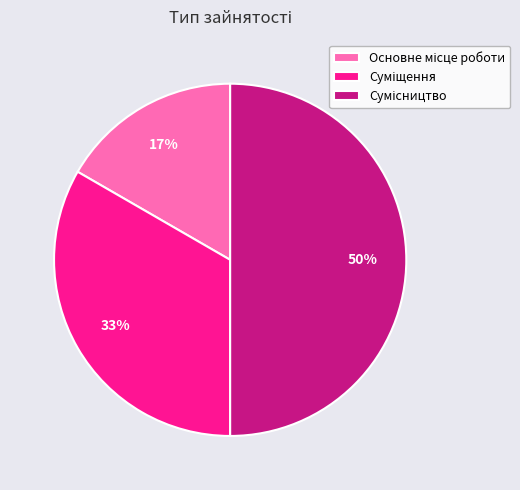

To the nearest percent, what is the average slice percentage?

33%